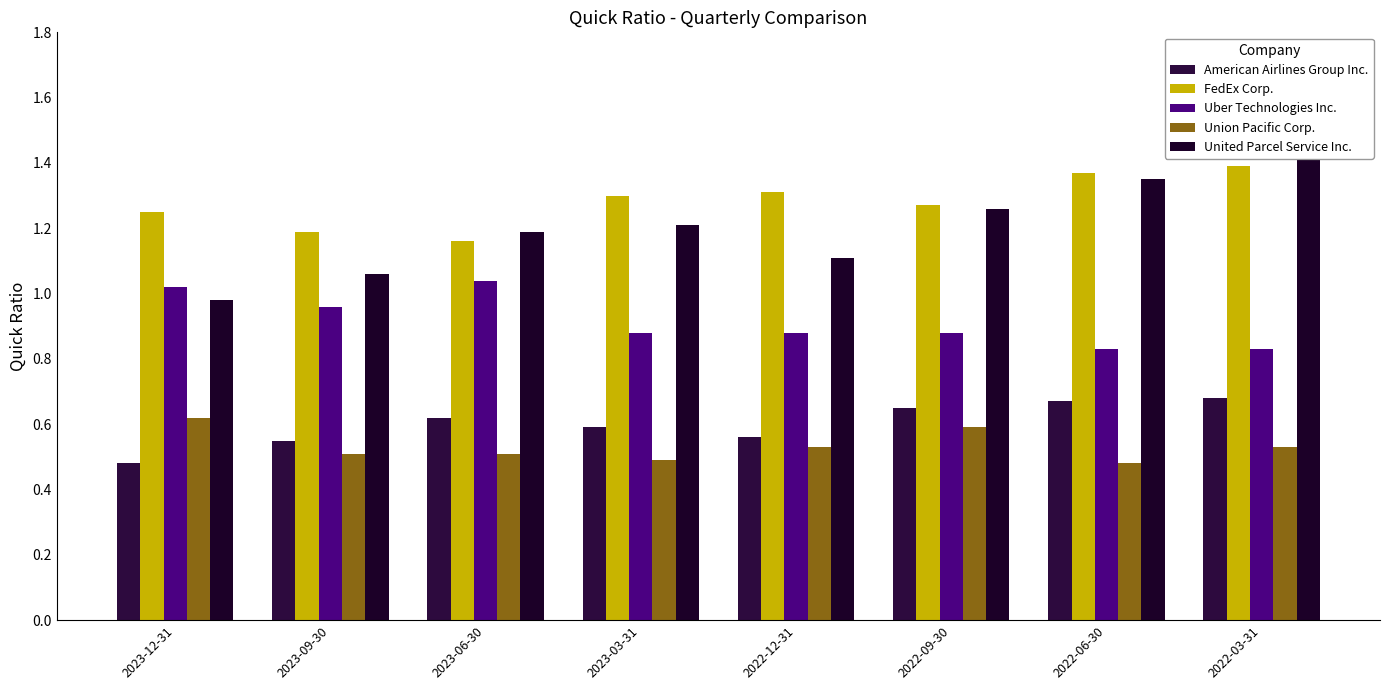

What is the value of the Union Pacific Corp. bar at the 6th from the left?

0.6